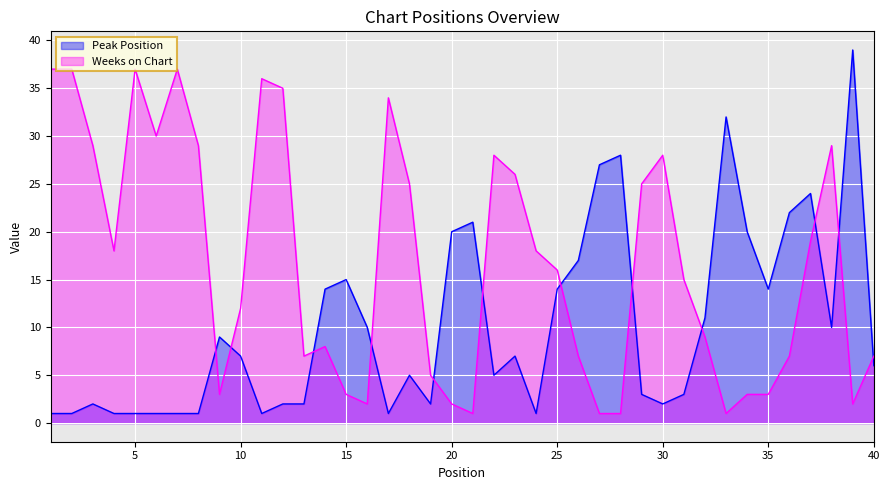

True or false: Peak Position has more than 2 interior local peaks.

True